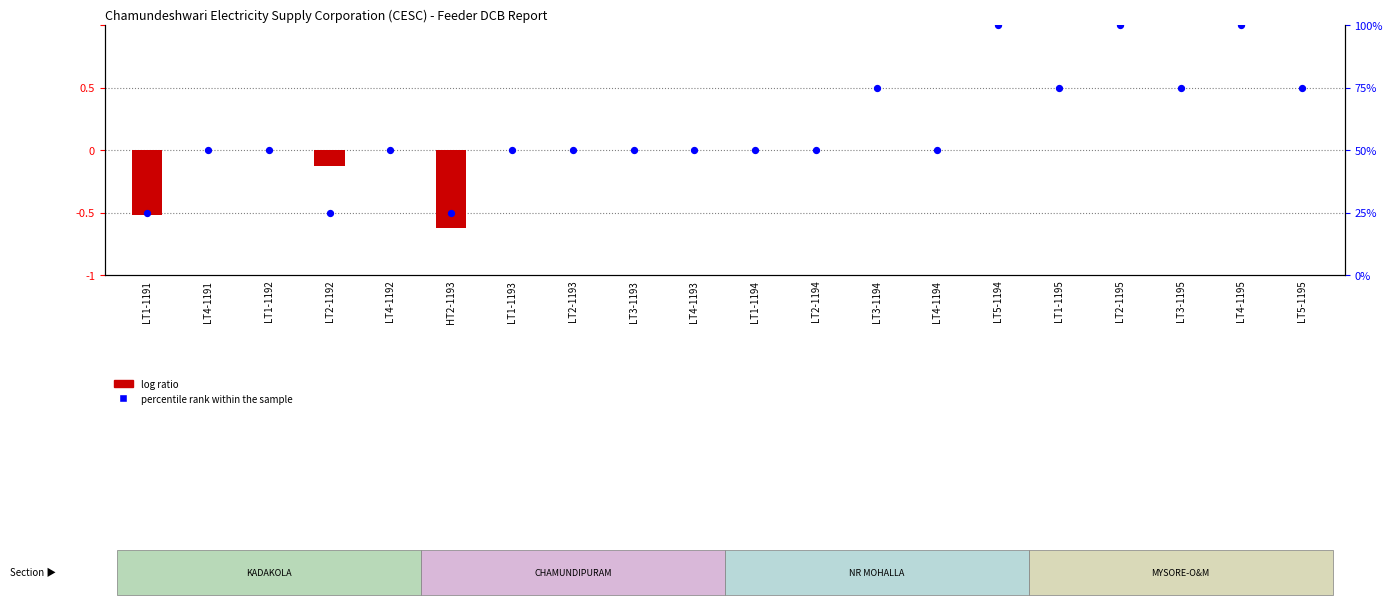

Which series has the largest total across all categories?

percentile rank within the sample